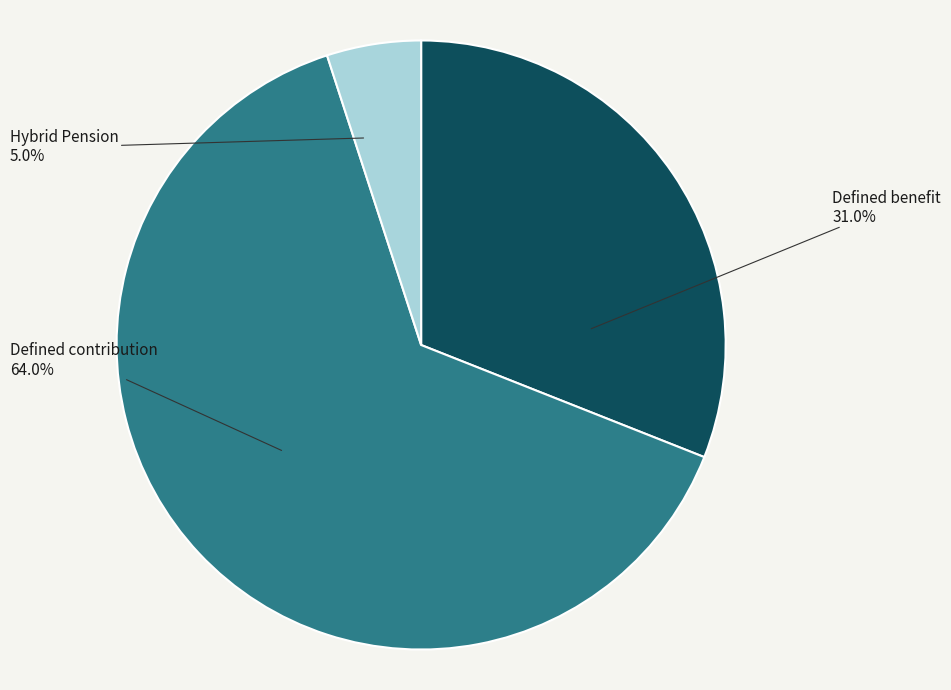

Is there a majority slice in this chart?

Yes